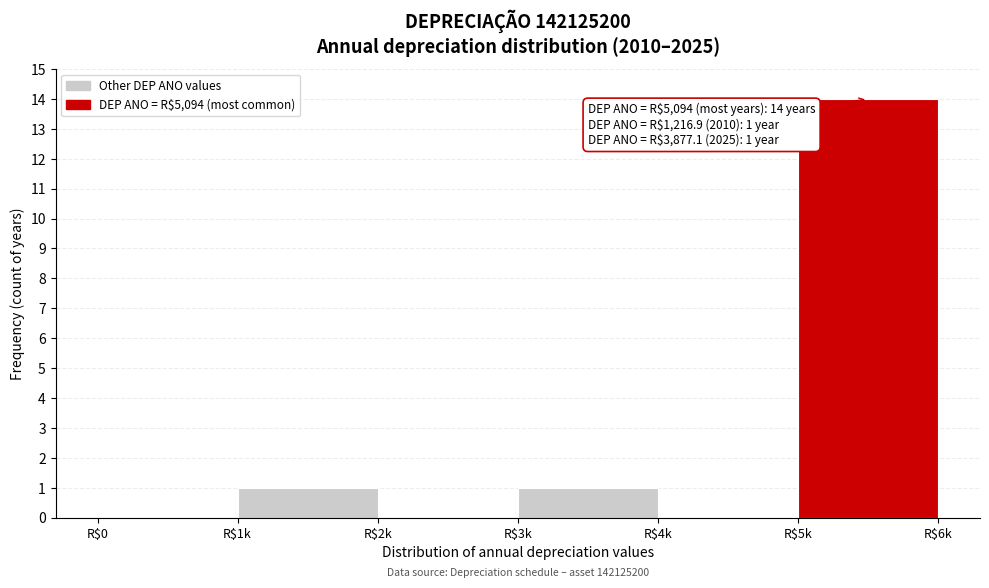

What is the sum of all values?

16